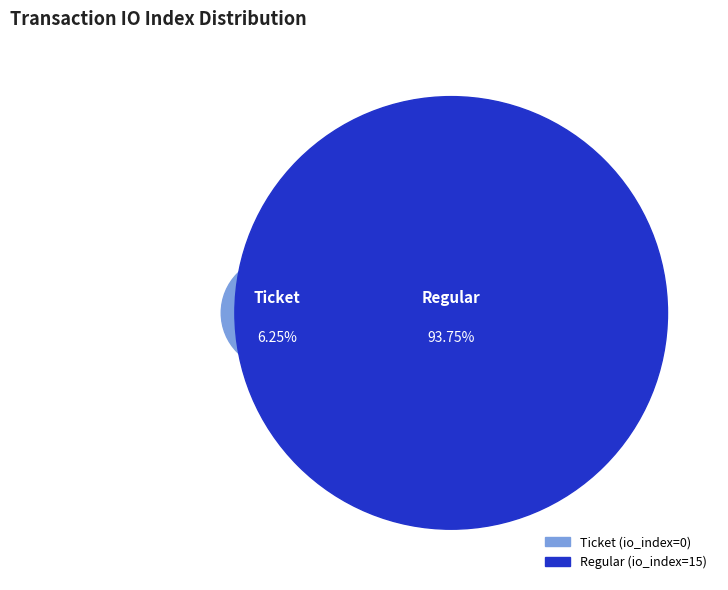

What is the majority slice?

Regular (io_index=15)